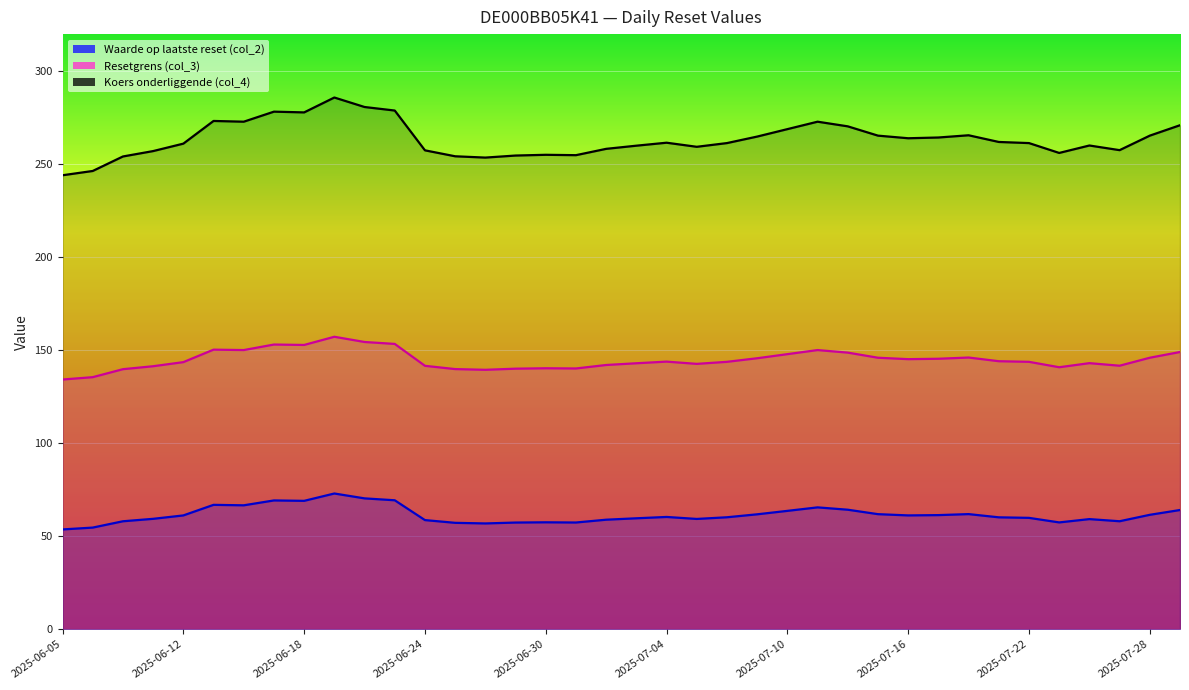

Which series has the largest range (max minus min)?

Koers onderliggende (col_4)